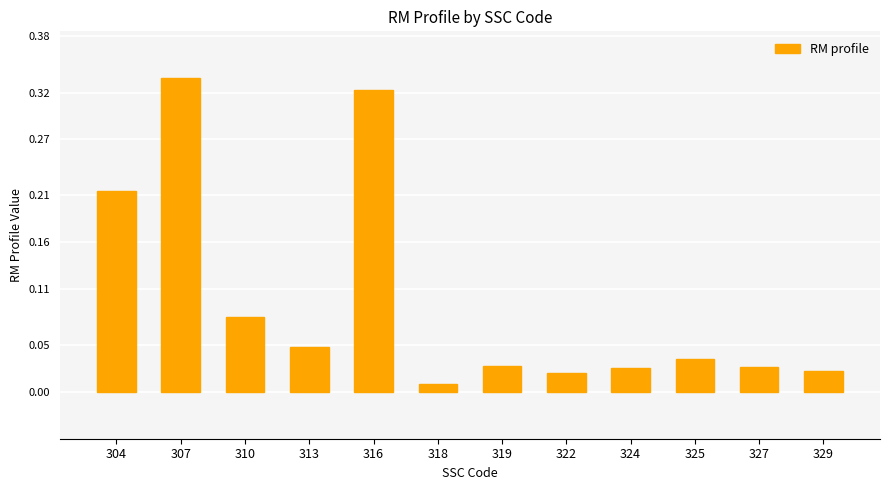

Between 324 and 307, which is larger?

307